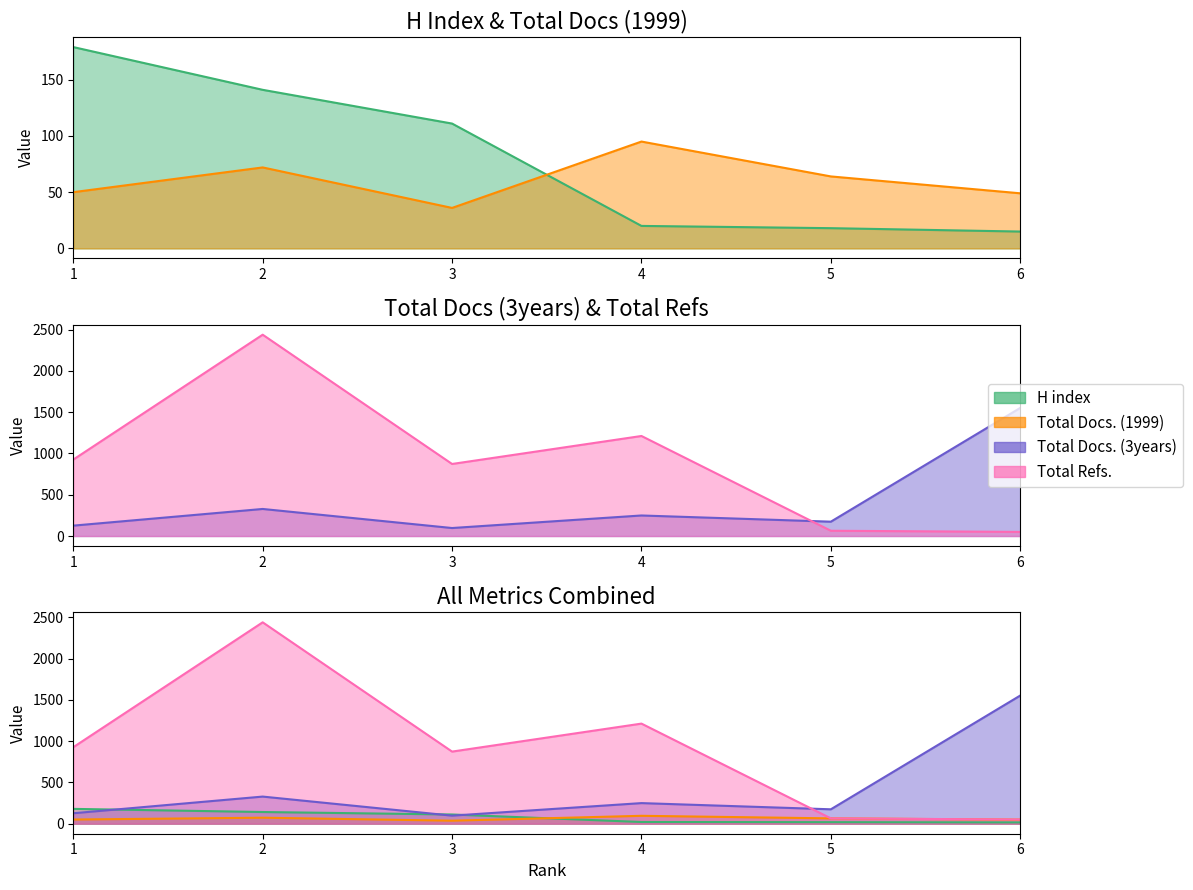

Does the chart display data point markers on the line(s)?

No